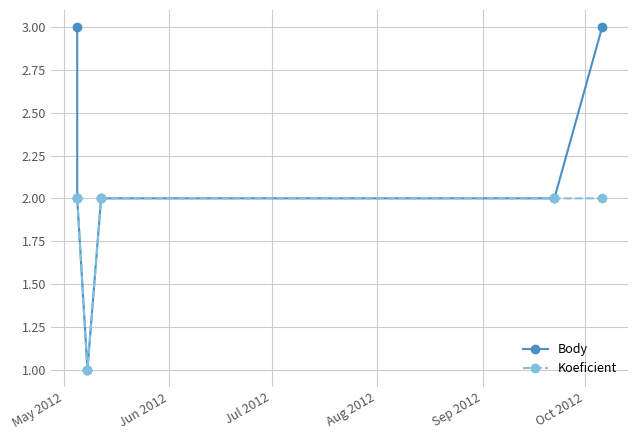

What position from the right is Oct 2012?

1